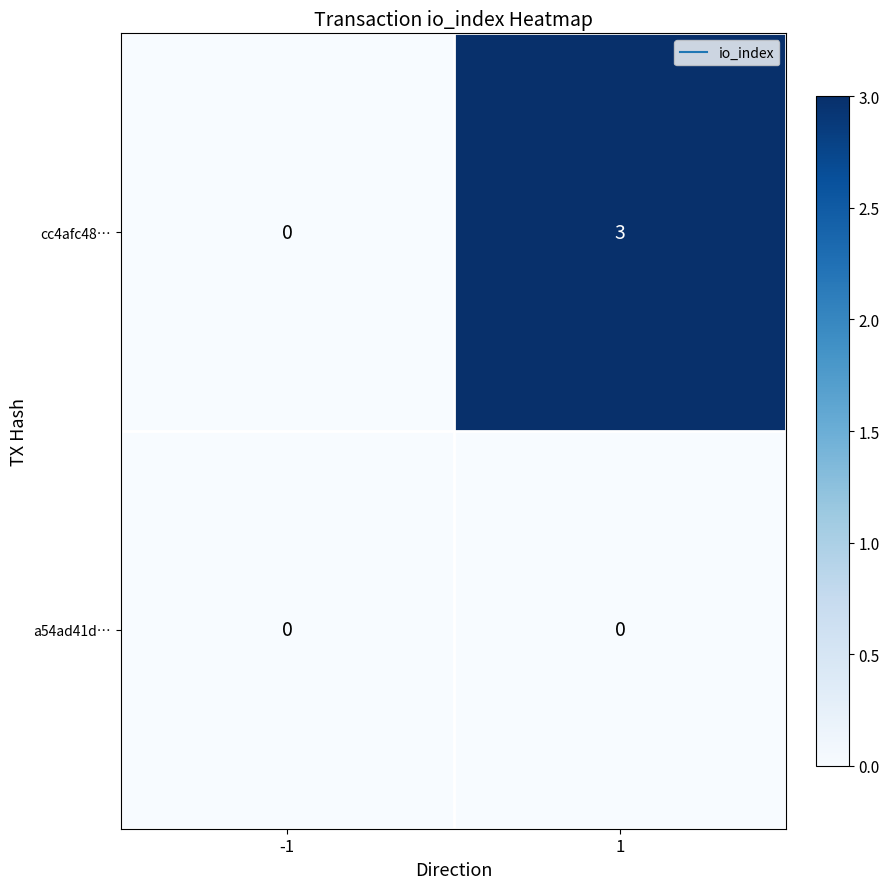

What is the greatest value displayed?

3